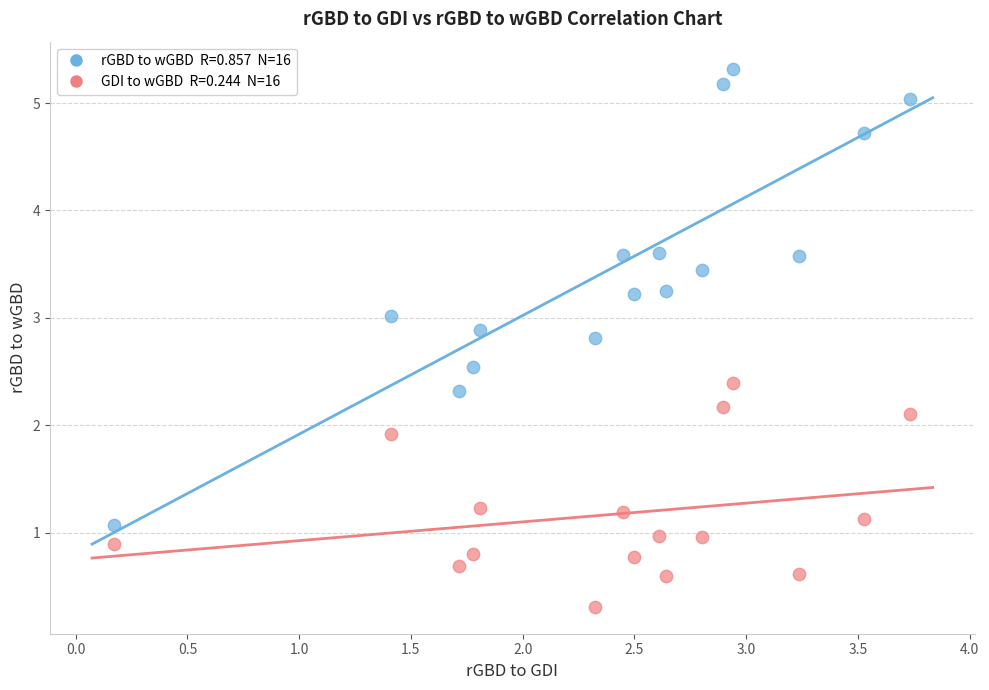

Across all data points, what is the range of X values (max minus min)?

3.6